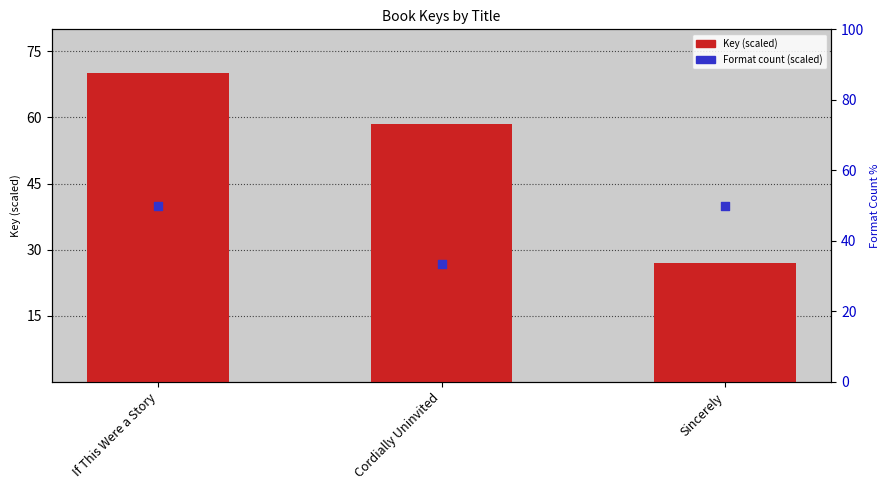

At how many categories does at least one series exceed 34?

3